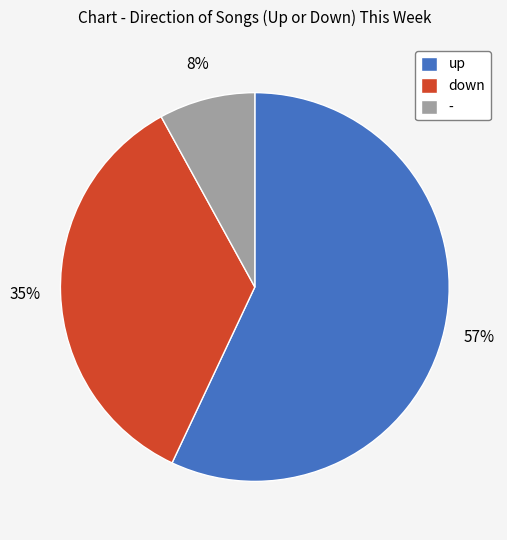

Is it true that down is 22% of the pie?

False